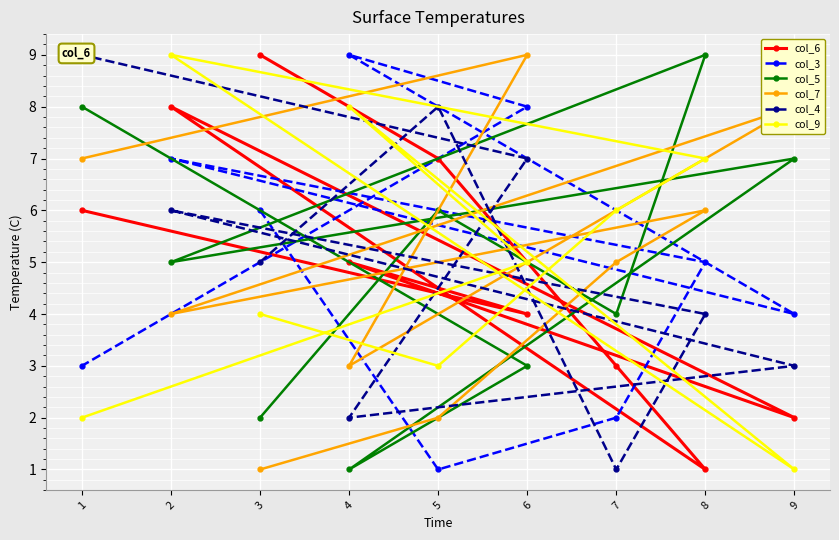

What is the total value across all series at 7?

21